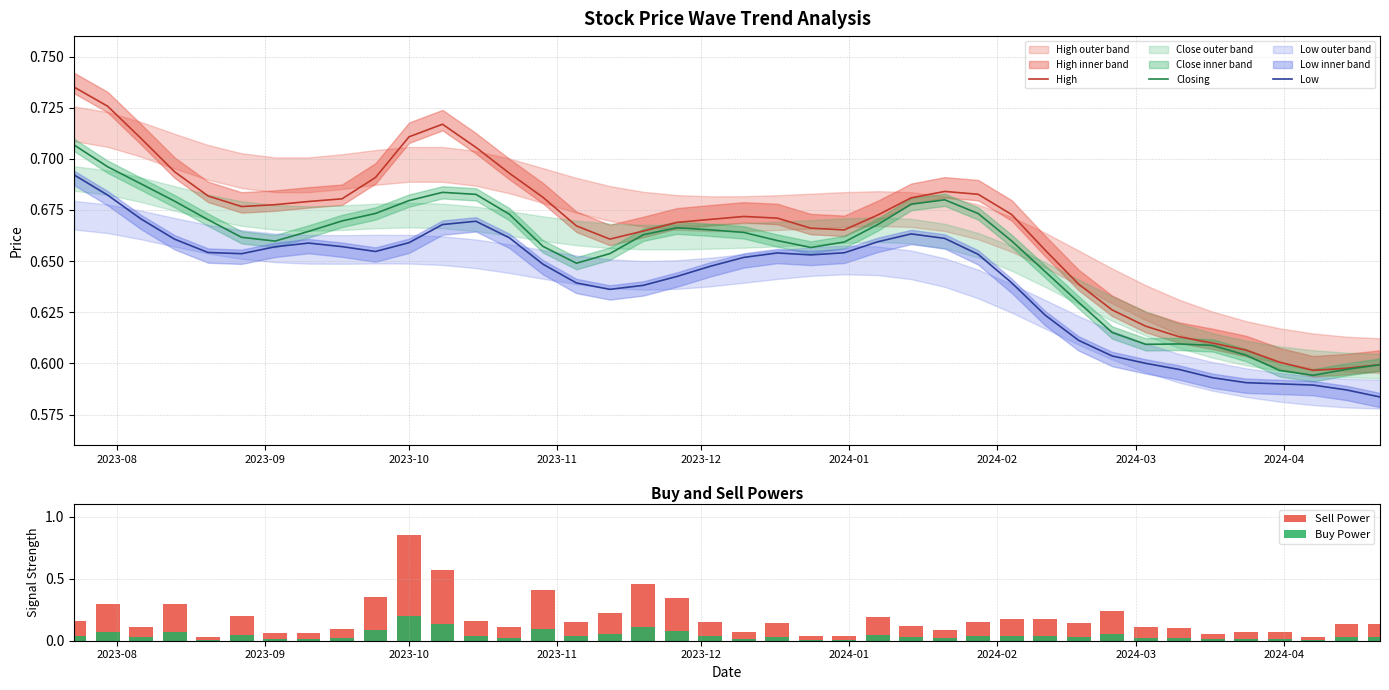

Are the bars horizontal?

No